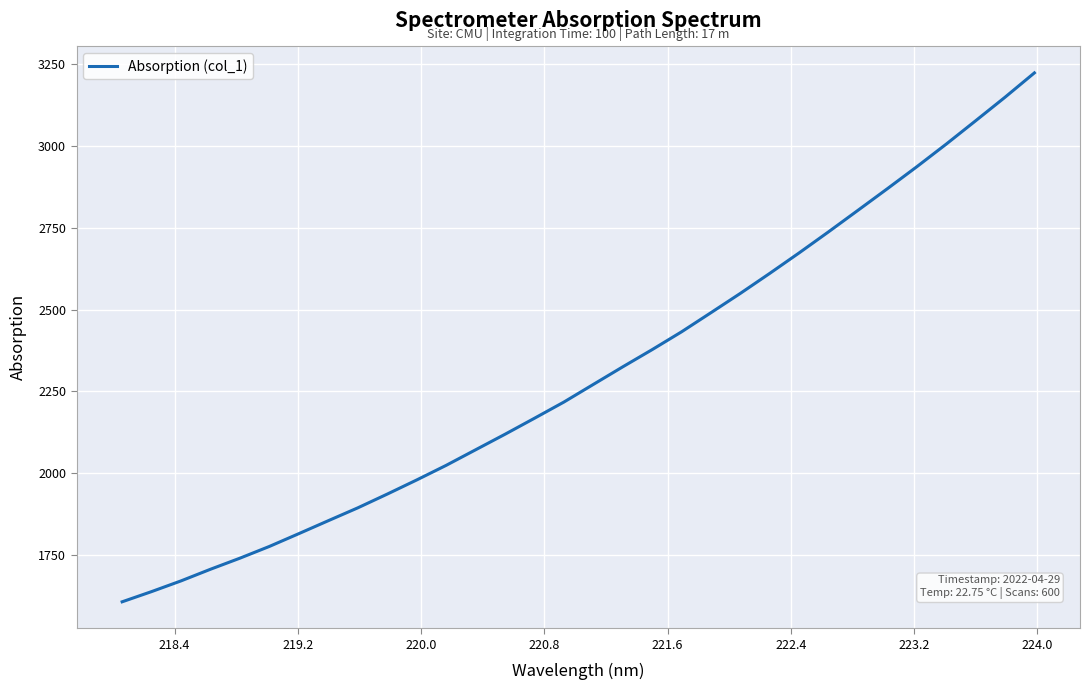

What is the sum of all values?

73741.9